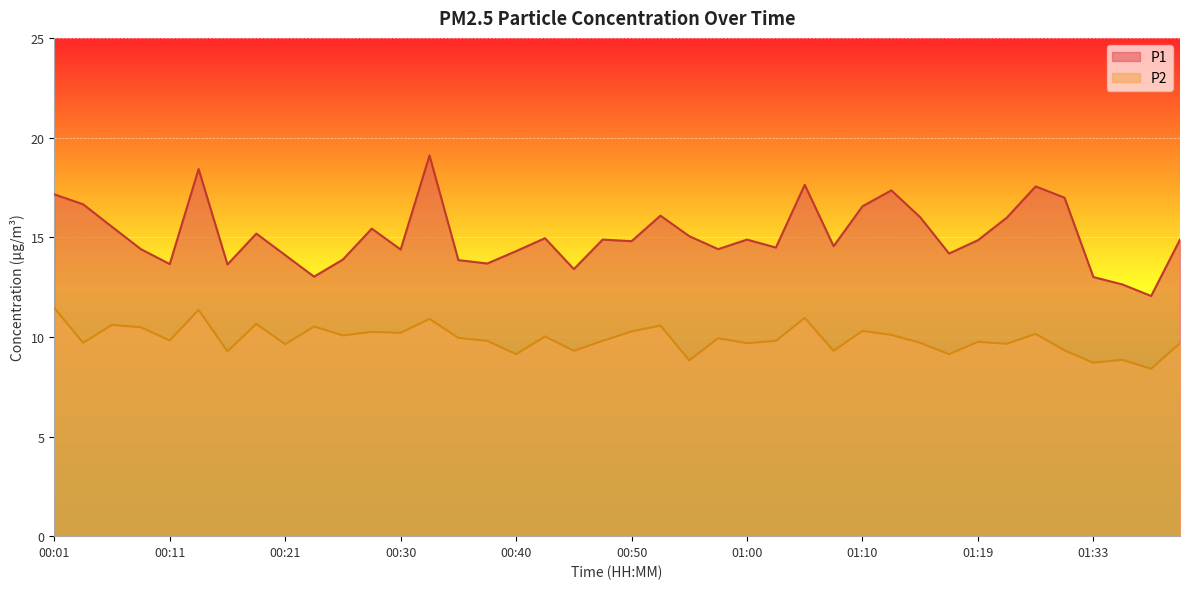

Where does the P2 series first go above 9?

00:01